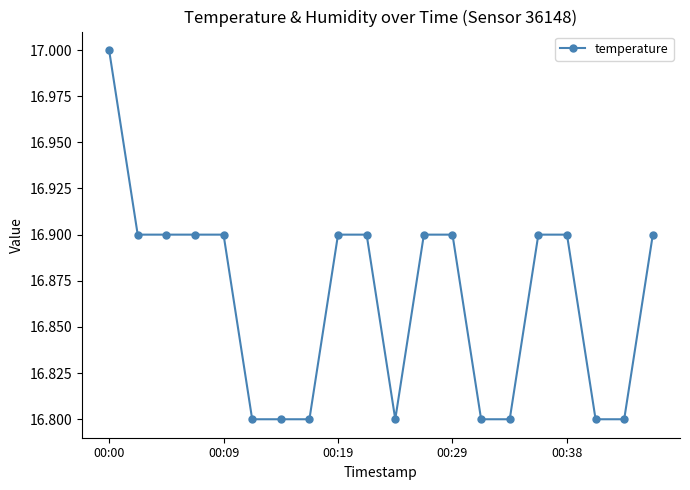

What is the average value?

16.9